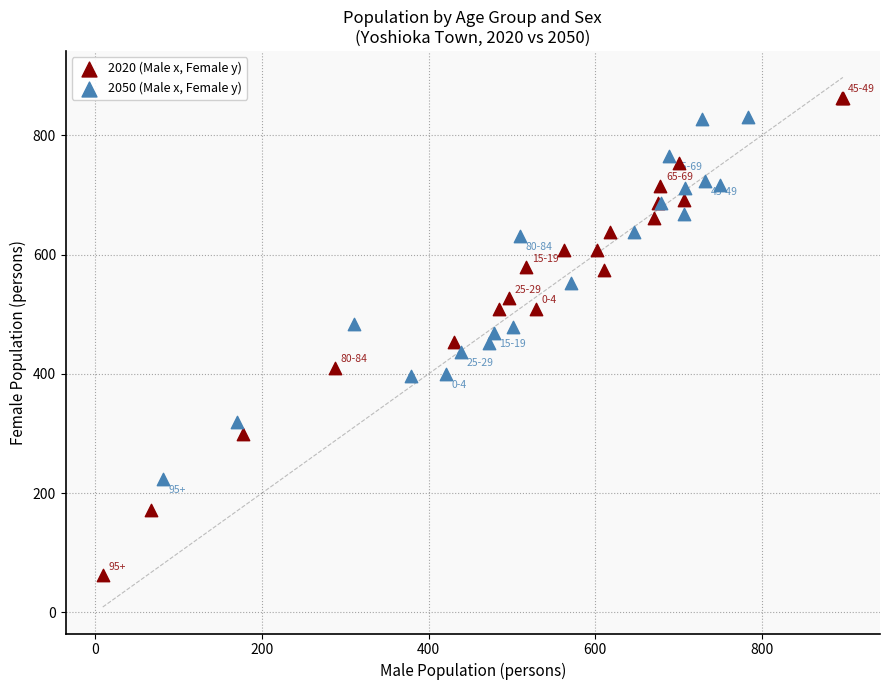

Which series contains the lowest Y value?

2020 (Male x, Female y)